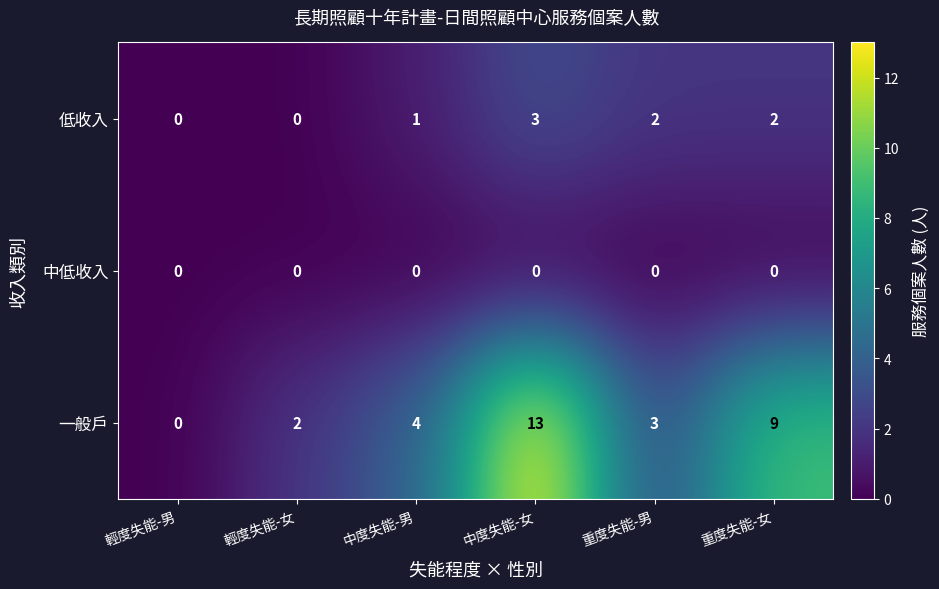

True or false: 低收入 has a value of 2 at 重度失能-男.

True